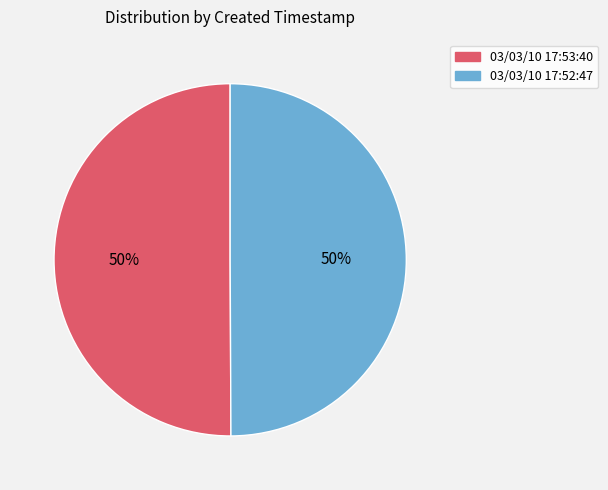

To the nearest percent, what is the combined percentage of 03/03/10 17:53:40 and 03/03/10 17:52:47?

100%